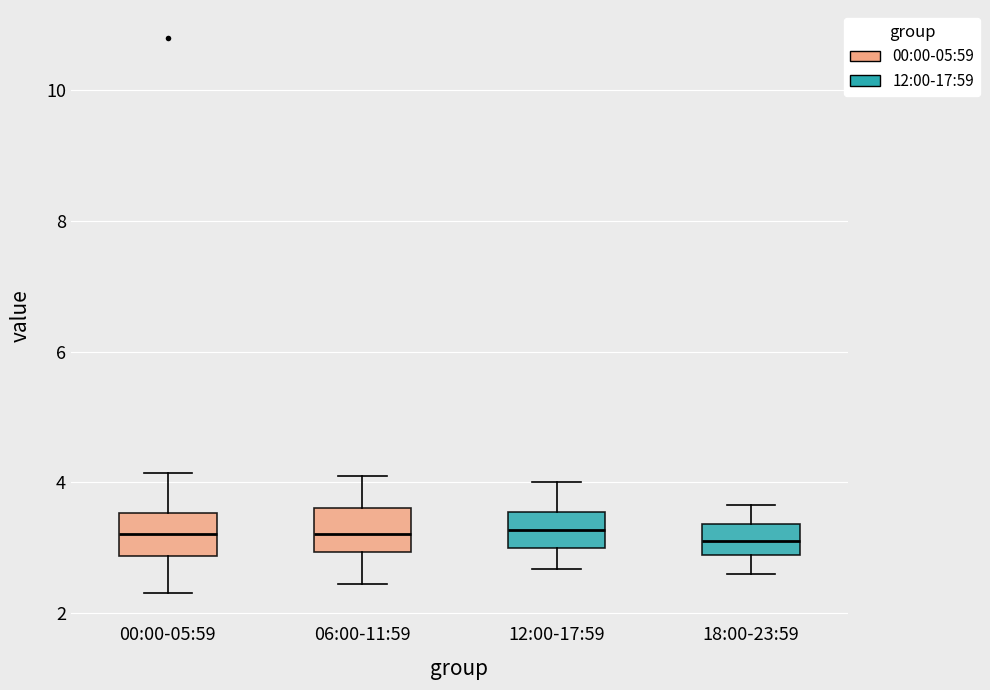

Reading left to right, transcribe this box plot: for each box, give where its median line is, the range the box spans, and where its two whiskers end, as read against the y-axis. The values are not printed on the chart, so give them approximately, as read against the axis.

00:00-05:59: median 3.2, box 2.8 to 3.6, whiskers 2.4 to 4.2
06:00-11:59: median 3.2, box 3.0 to 3.6, whiskers 2.4 to 4.2
12:00-17:59: median 3.2, box 3.0 to 3.6, whiskers 2.6 to 4.0
18:00-23:59: median 3.2, box 2.8 to 3.4, whiskers 2.6 to 3.6